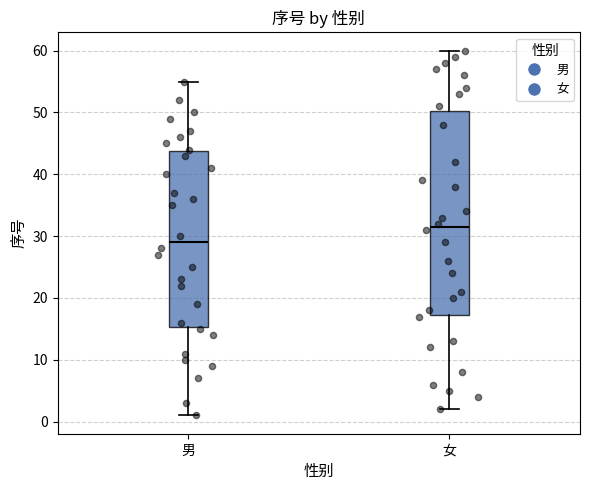

Reading left to right, transcribe this box plot: for each box, give where its median line is, the range the box spans, and where its two whiskers end, as read against the y-axis. The values are not printed on the chart, so give them approximately, as read against the axis.

男: median 29, box 15 to 44, whiskers 1 to 55
女: median 32, box 17 to 50, whiskers 2 to 60